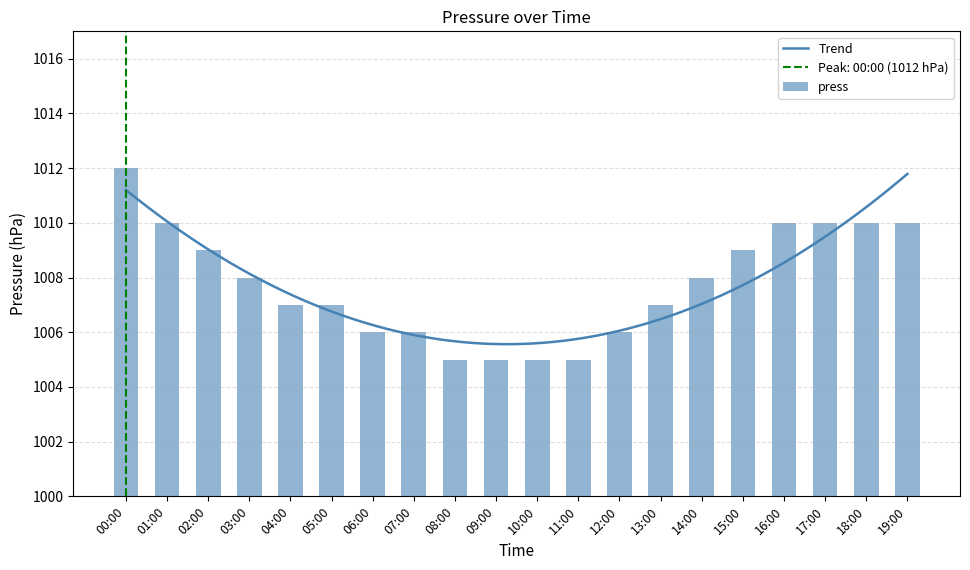

What position from the right is 18:00?

2